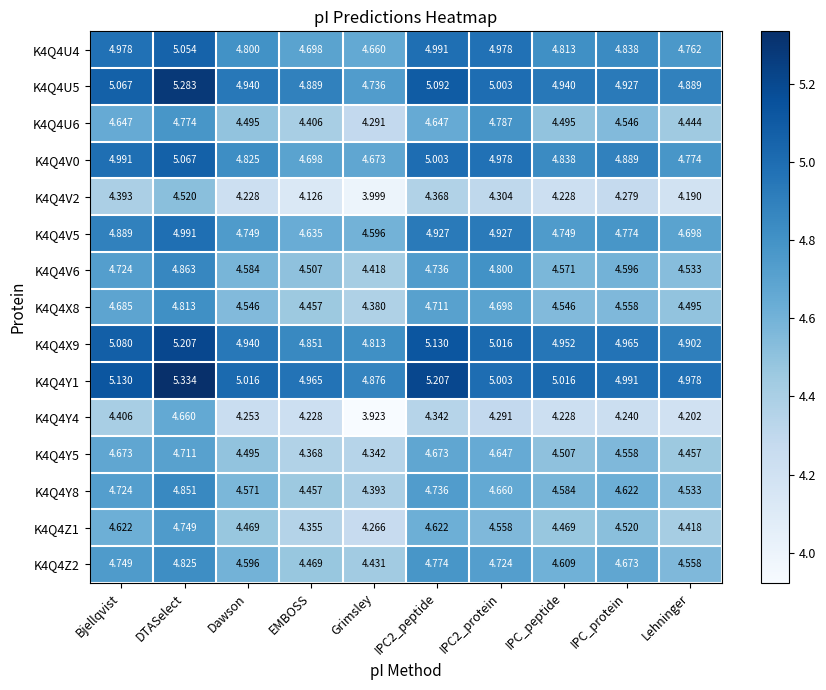

At which category is the sum across all series the highest?

DTASelect